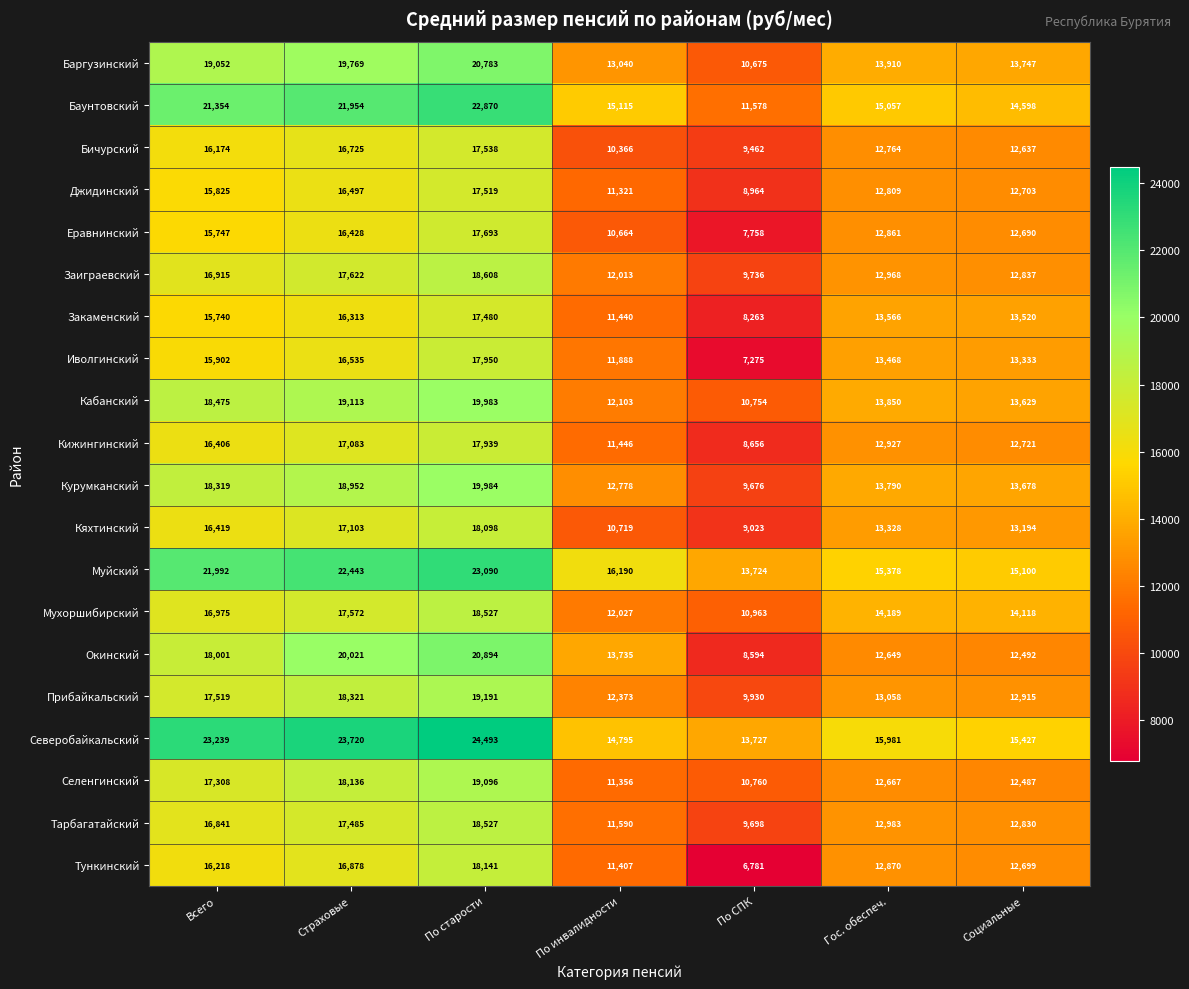

Rank the series at По СПК from lowest to highest value.

Тункинский, Иволгинский, Еравнинский, Закаменский, Окинский, Кижингинский, Джидинский, Кяхтинский, Бичурский, Курумканский, Тарбагатайский, Заиграевский, Прибайкальский, Баргузинский, Кабанский, Селенгинский, Мухоршибирский, Баунтовский, Муйский, Северобайкальский